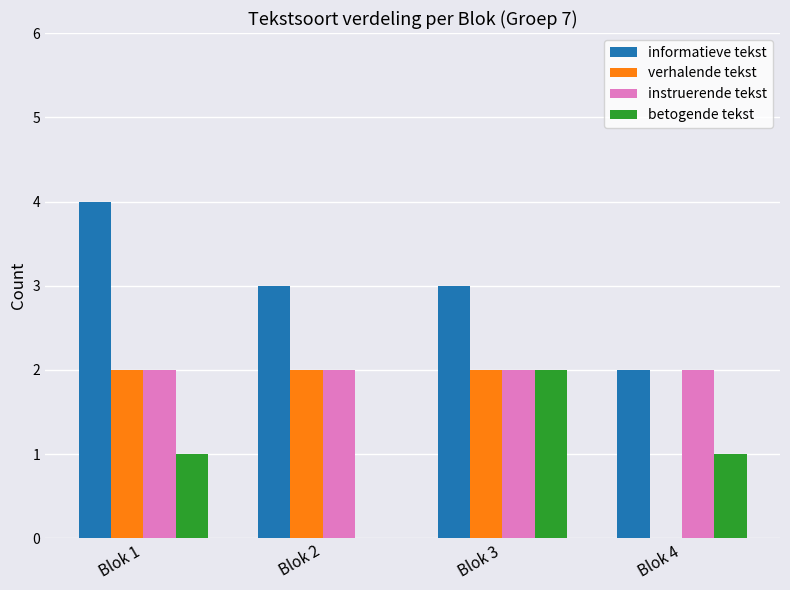

What is the sum of all informatieve tekst values?

12